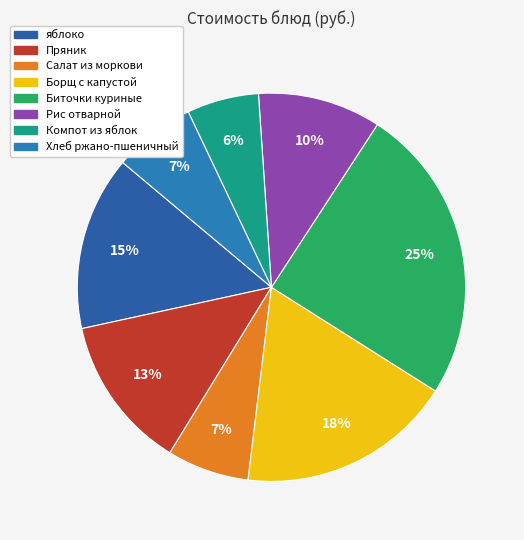

Which has a higher value, Рис отварной or Борщ с капустой?

Борщ с капустой